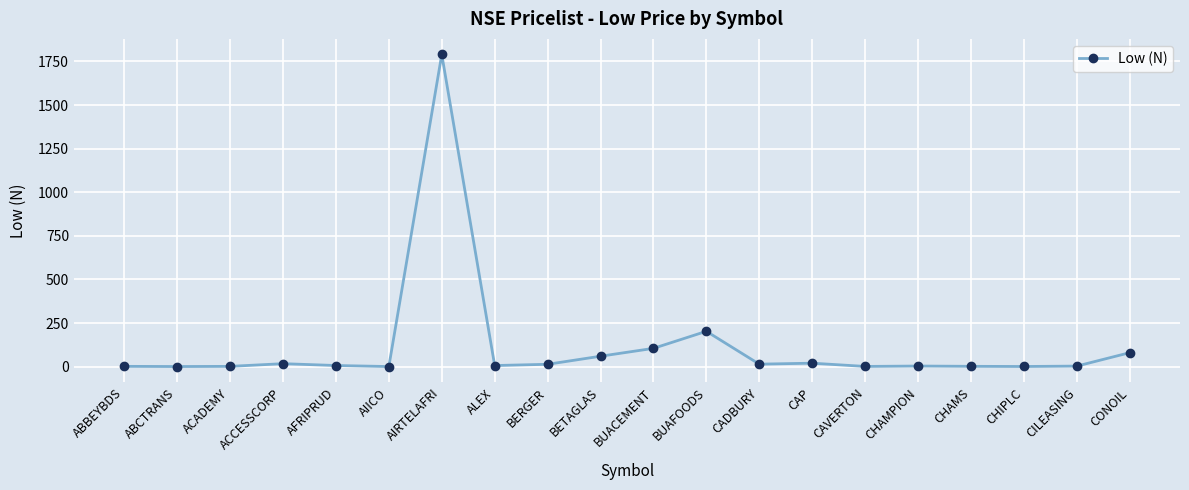

What is the smallest value displayed?

0.7